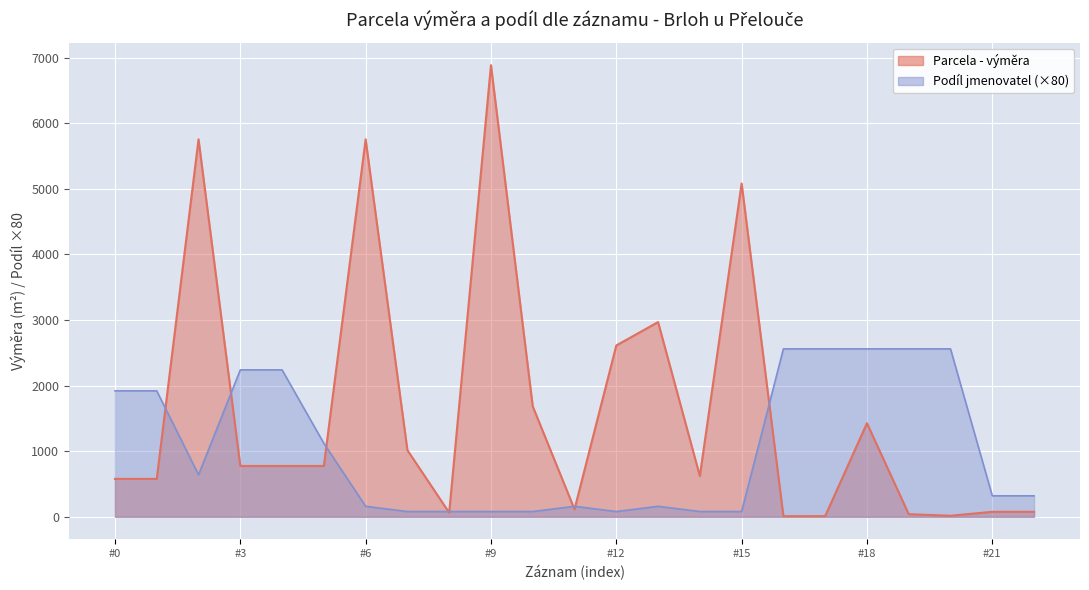

Reading left to right, extract all data points from this chart.

Parcela - výměra: 578	578	5755	775	775	775	5755	1016	63	6886	1684	114	2612	2969	622	5082	9	10	1427	40	16	76	76
Podíl jmenovatel: 1920	1920	640	2240	2240	1120	160	80	80	80	80	160	80	160	80	80	2560	2560	2560	2560	2560	320	320